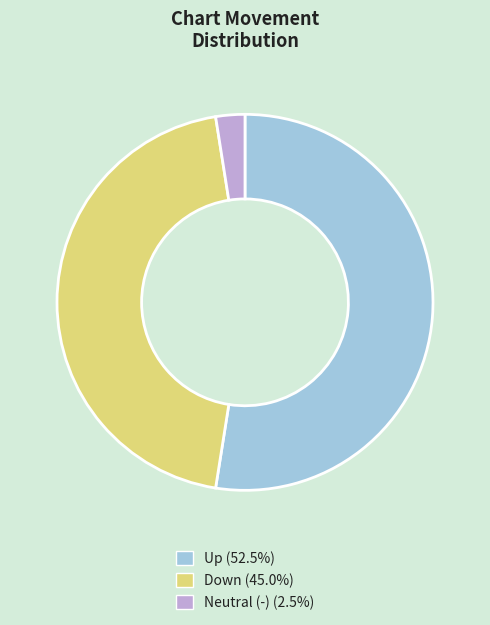

Is there any slice that represents more than half of the pie?

Yes